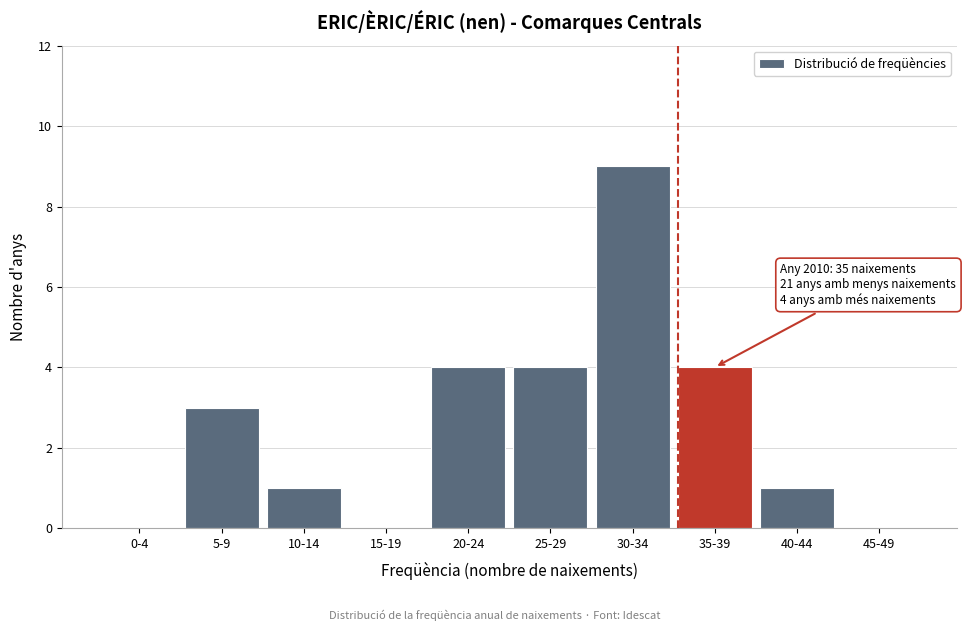

Reading left to right, extract all data points from this chart.

0-4=0	5-9=3	10-14=1	15-19=0	20-24=4	25-29=4	30-34=9	35-39=4	40-44=1	45-49=0